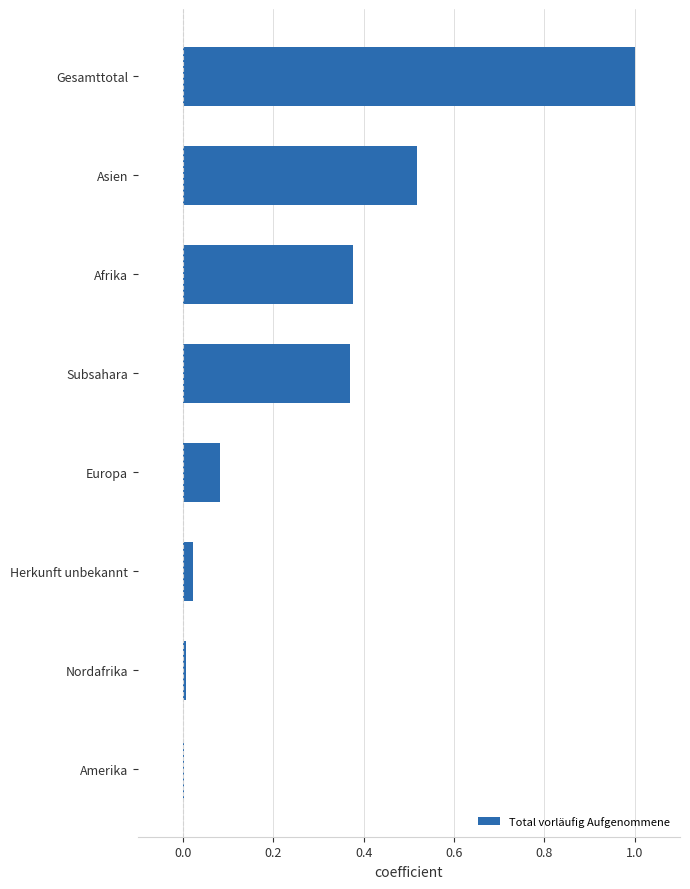

What is the sum of all values?

2.4